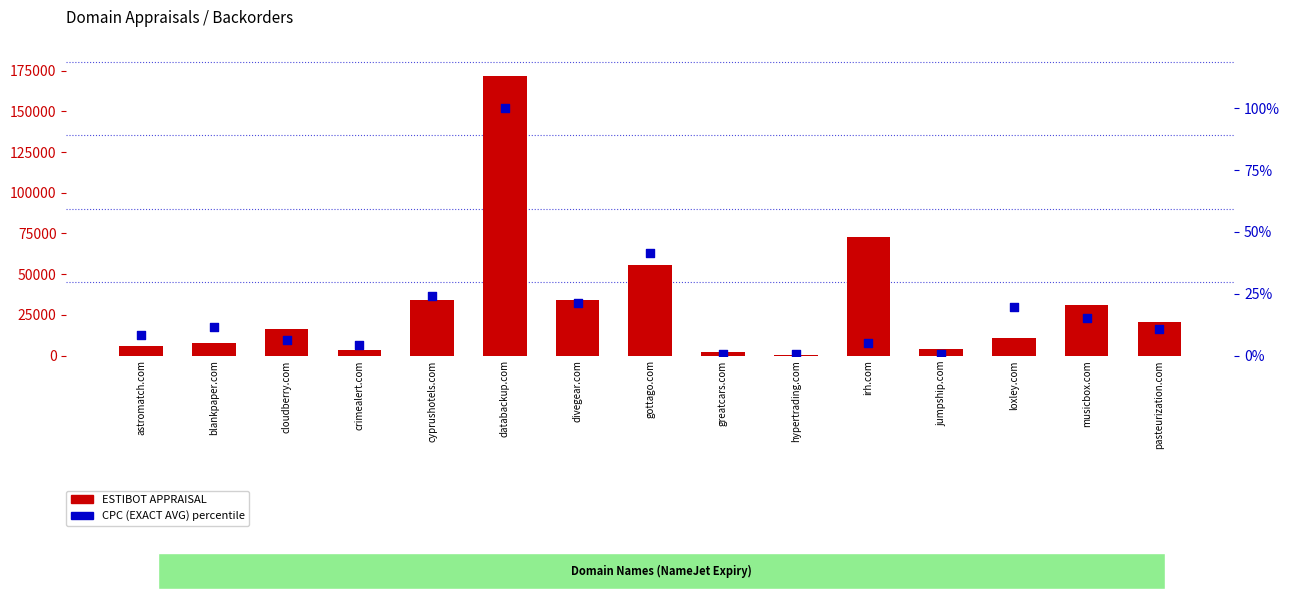

At which category is the sum across all series the highest?

databackup.com